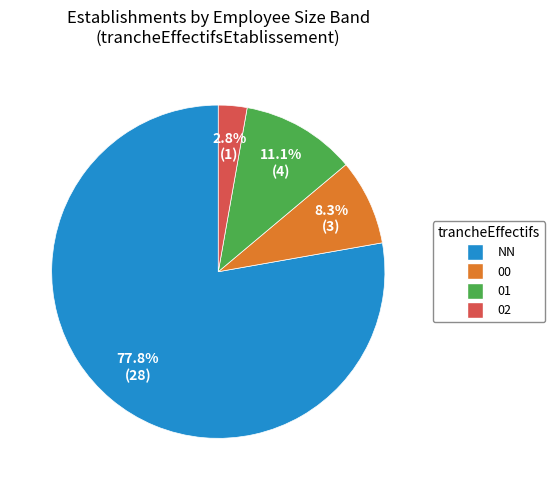

How many slices are in this pie chart?

4